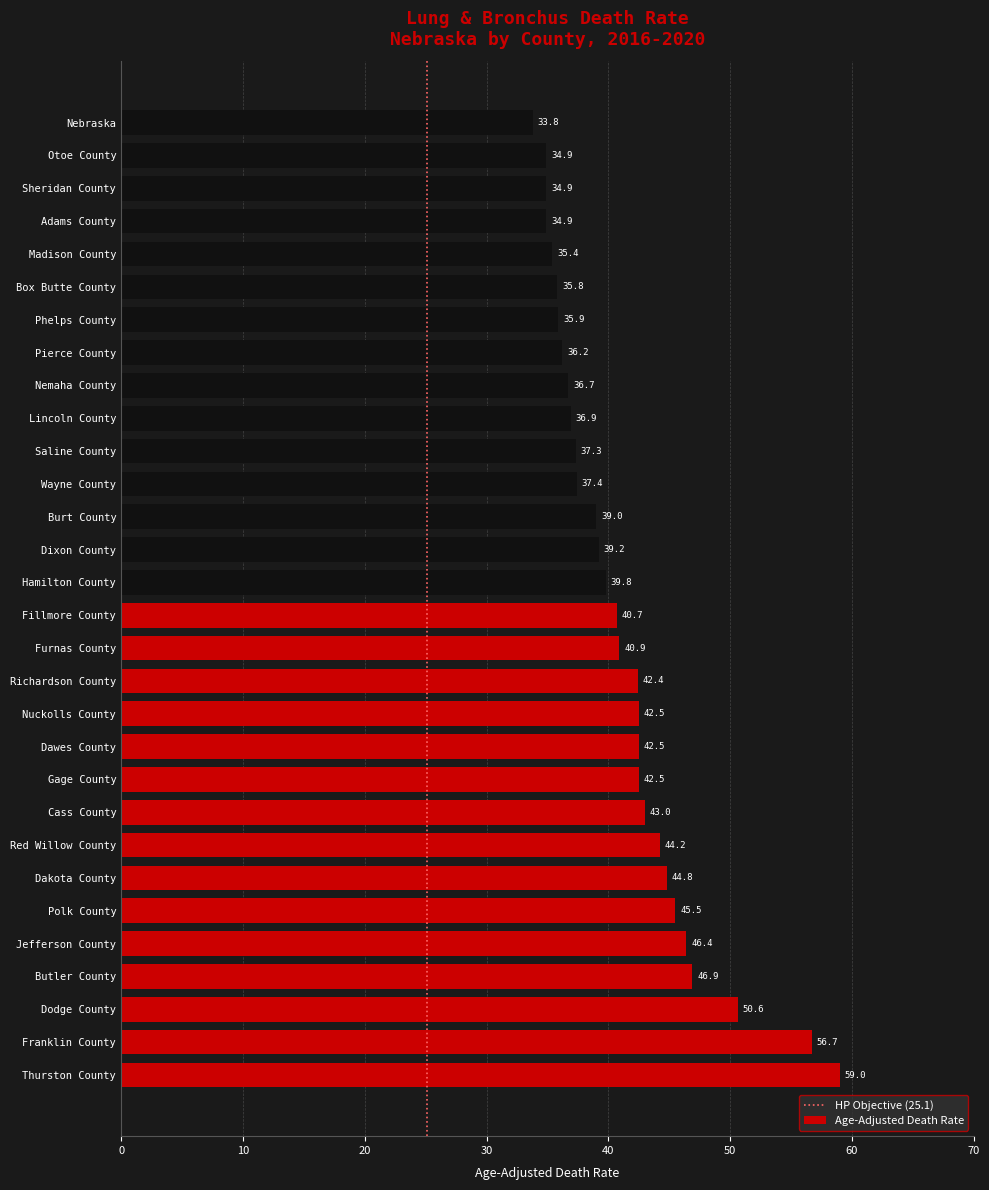

Which label corresponds to the smallest value in the chart?

Nebraska